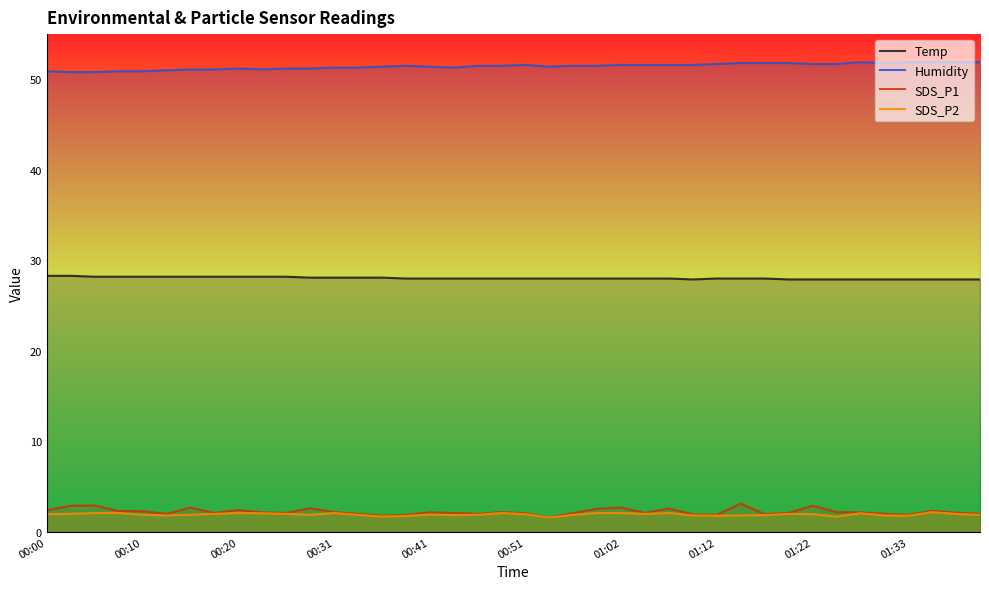

What is the approximate value of SDS_P2 at 23?

2.1